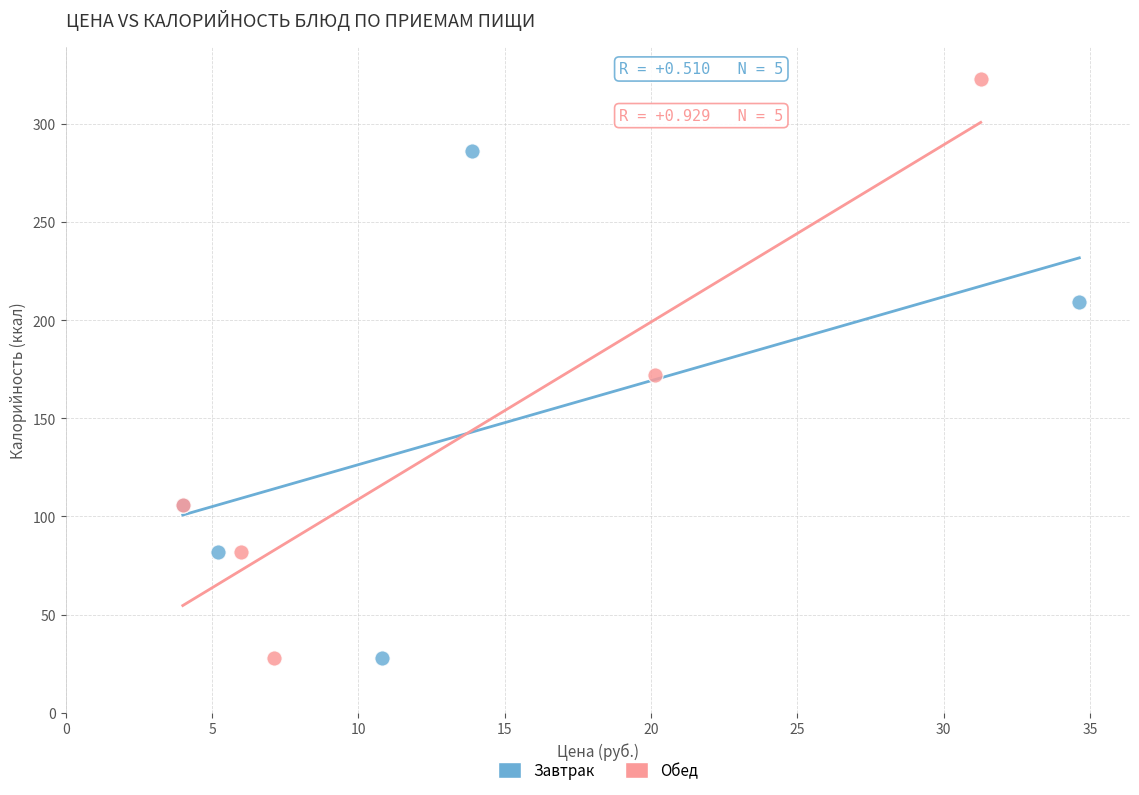

Which series has the widest spread of Y values?

Обед